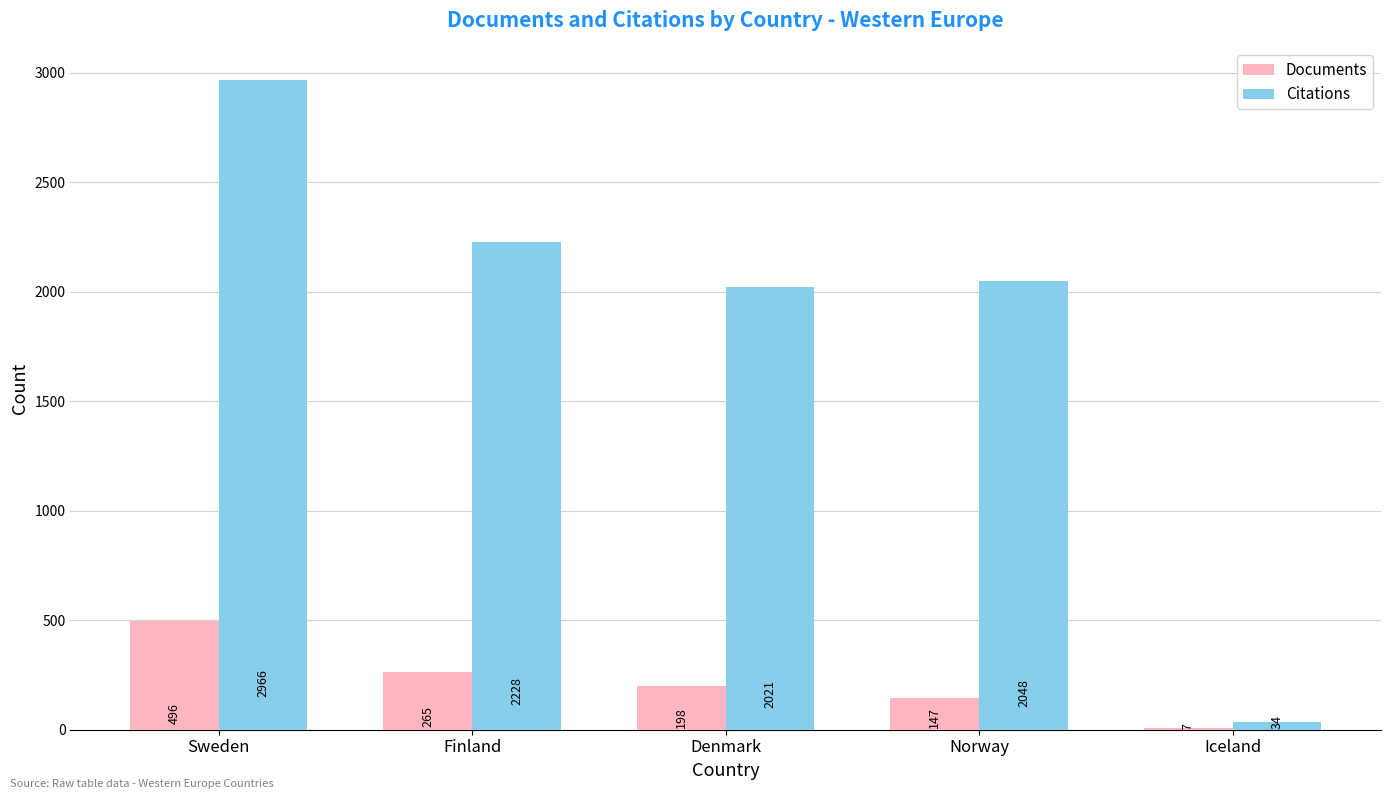

Which category has the highest value in the Citations series?

Sweden